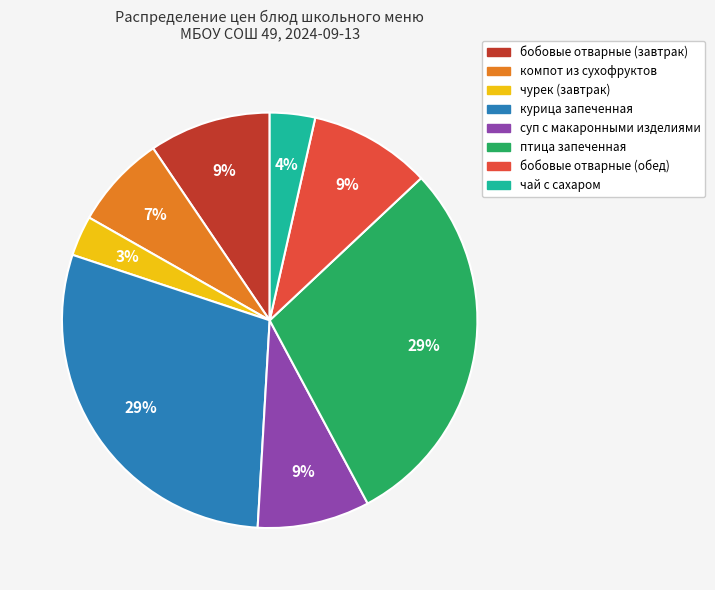

How many slices are in this pie chart?

8